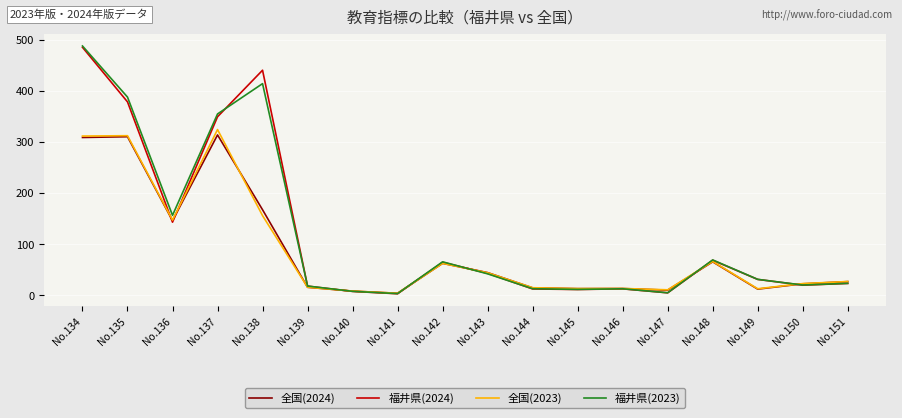

True or false: 福井県(2024) has more than 0 points higher than both neighbors.

True